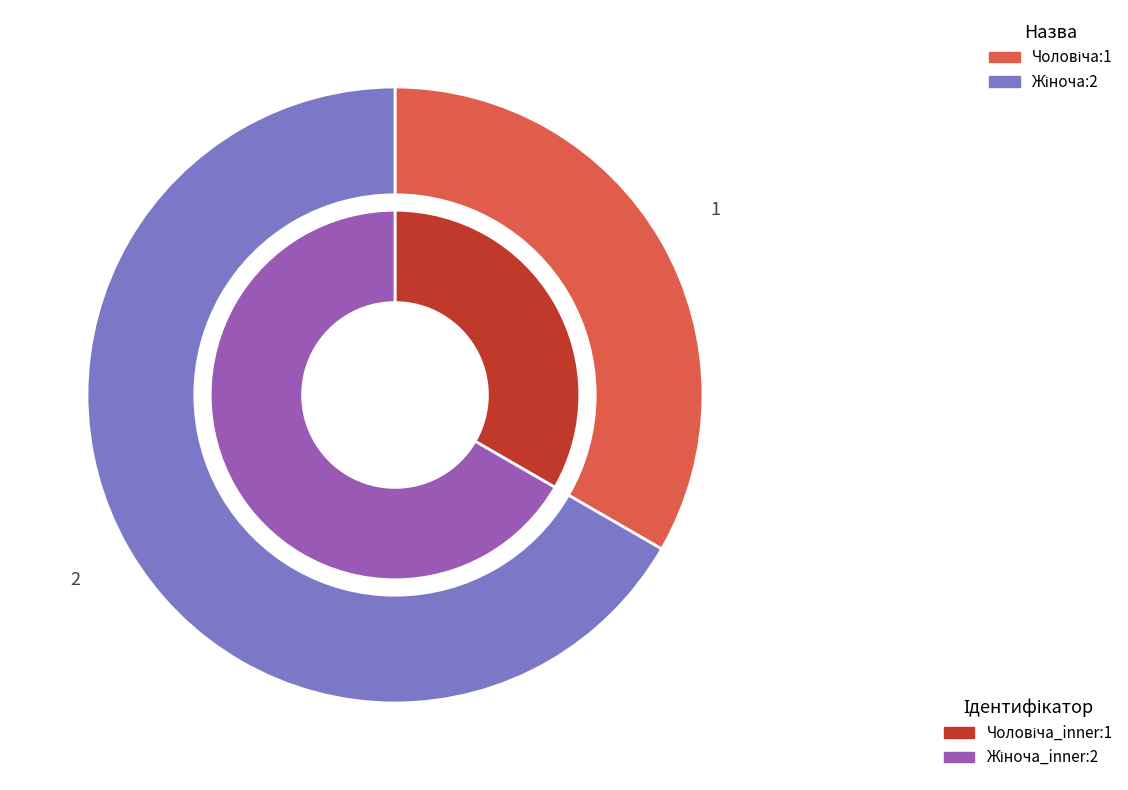

What percentage do Чоловіча and Жіноча together represent?

100.0%